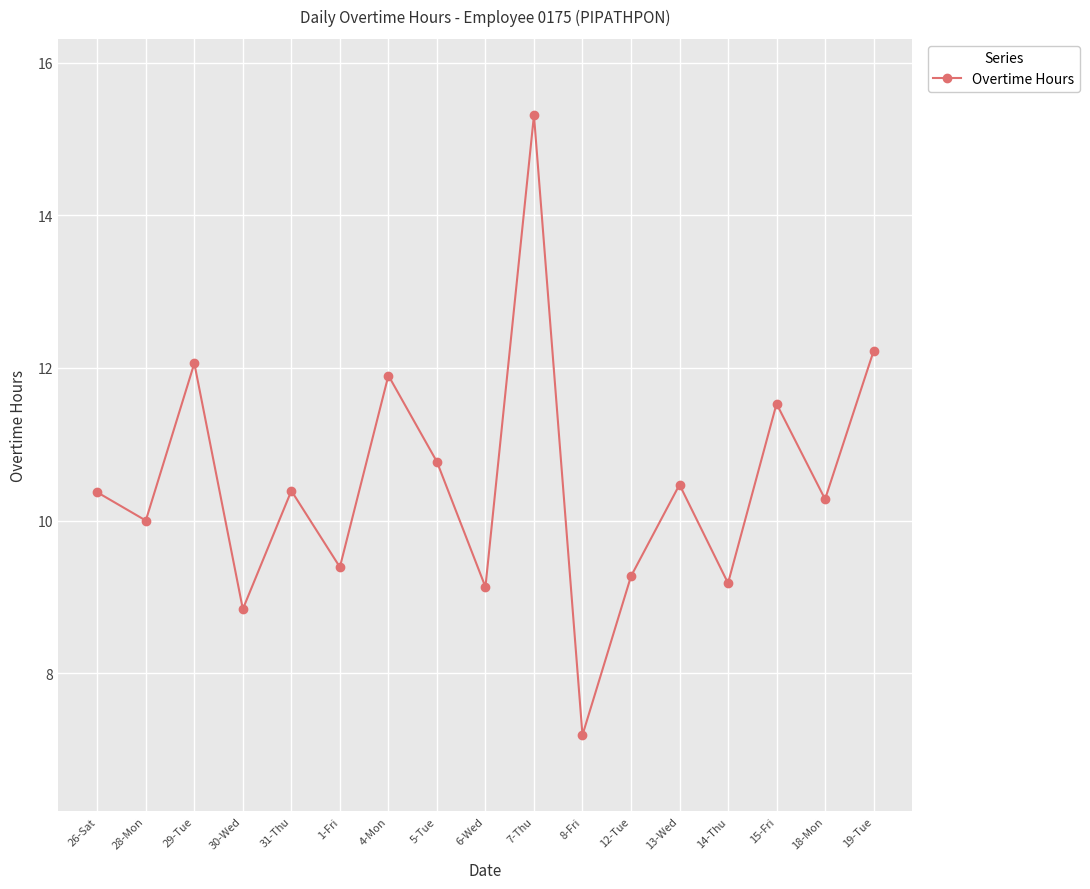

What position from the left is 29-Tue?

3